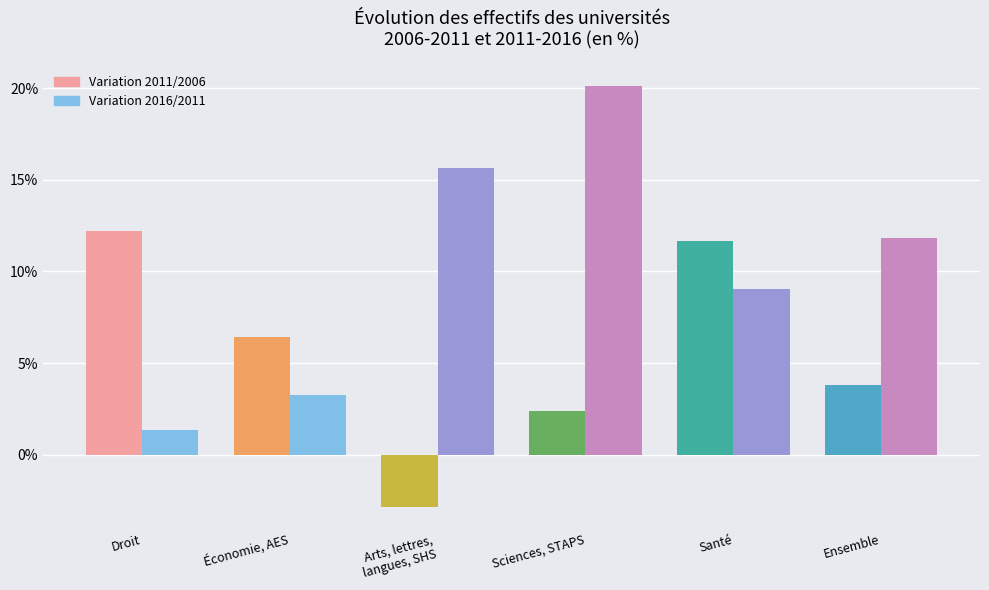

Does the chart contain any negative values?

Yes